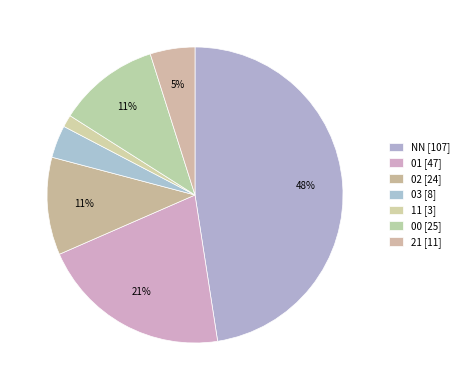

Count the number of slices in the pie.

7